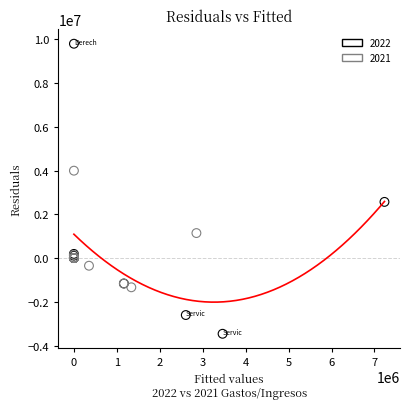

Which series contains the highest Y value?

2022